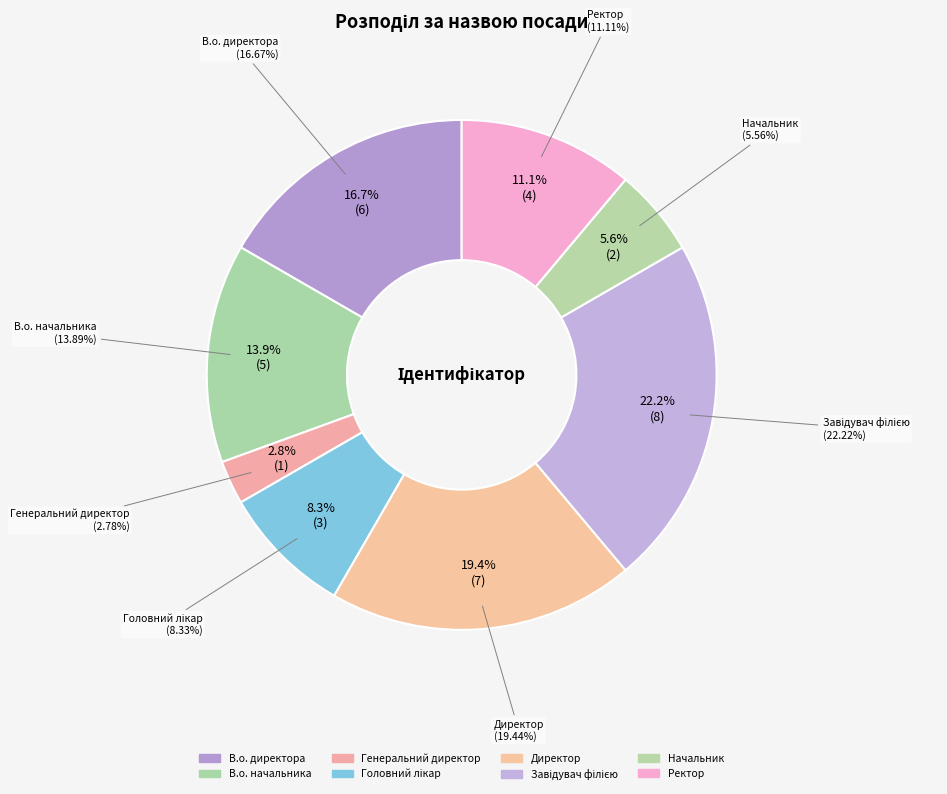

Combined, what portion of the pie is В.о. директора and Ректор?

27.8%